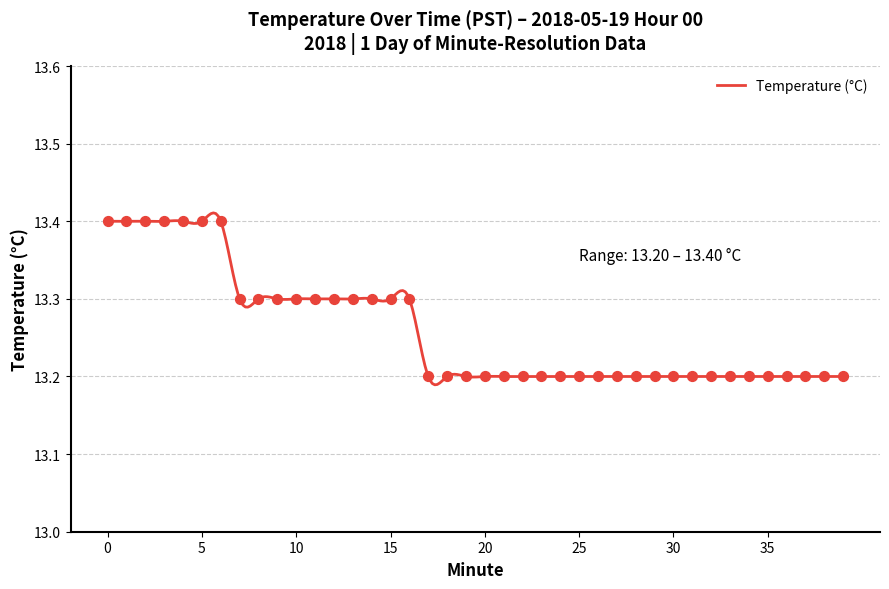

Between 32 and 5, which is larger?

5